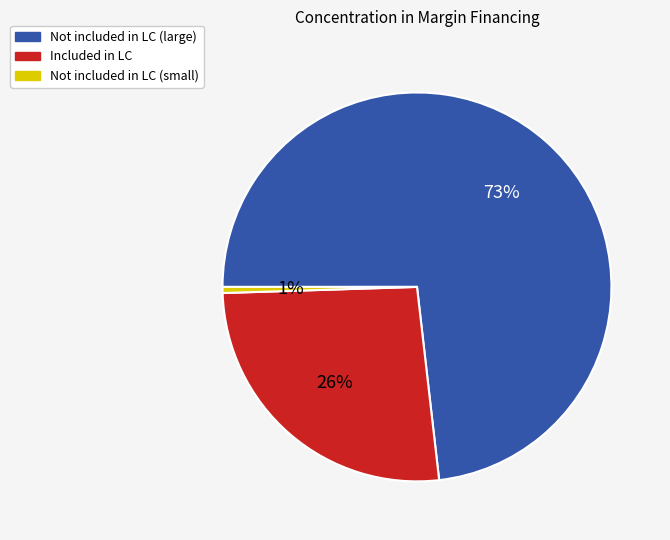

How many slices are in this pie chart?

3